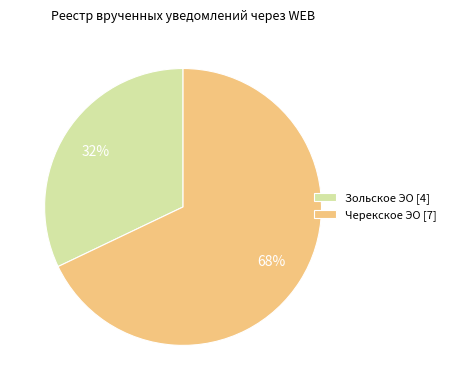

To the nearest percent, what portion does Зольское ЭО [4] represent?

32%